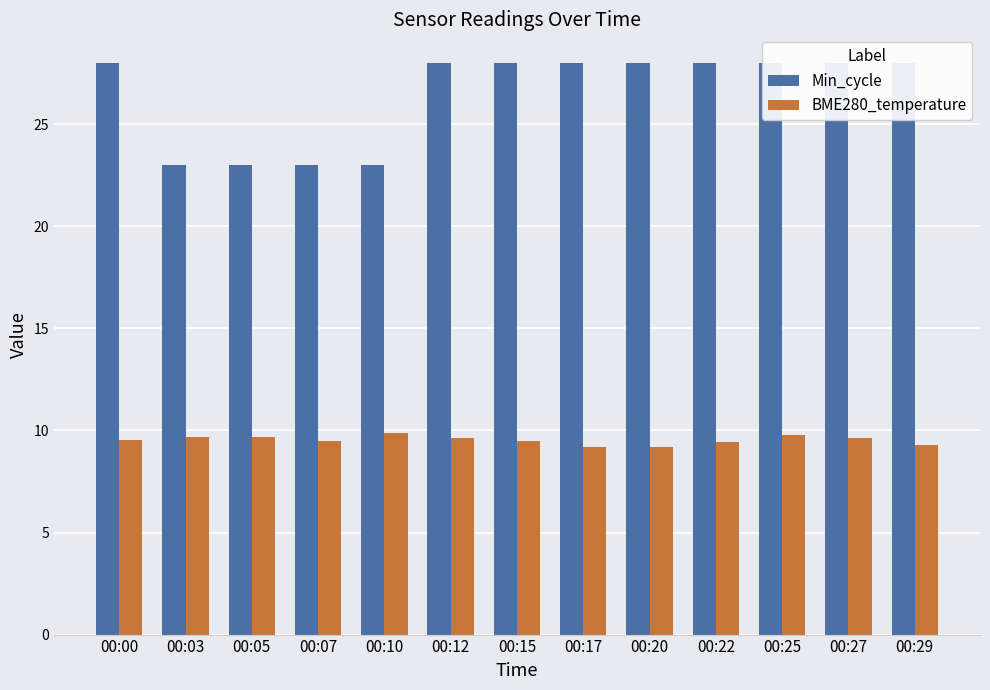

True or false: BME280_temperature has a value of 15.3 at 00:07.

False